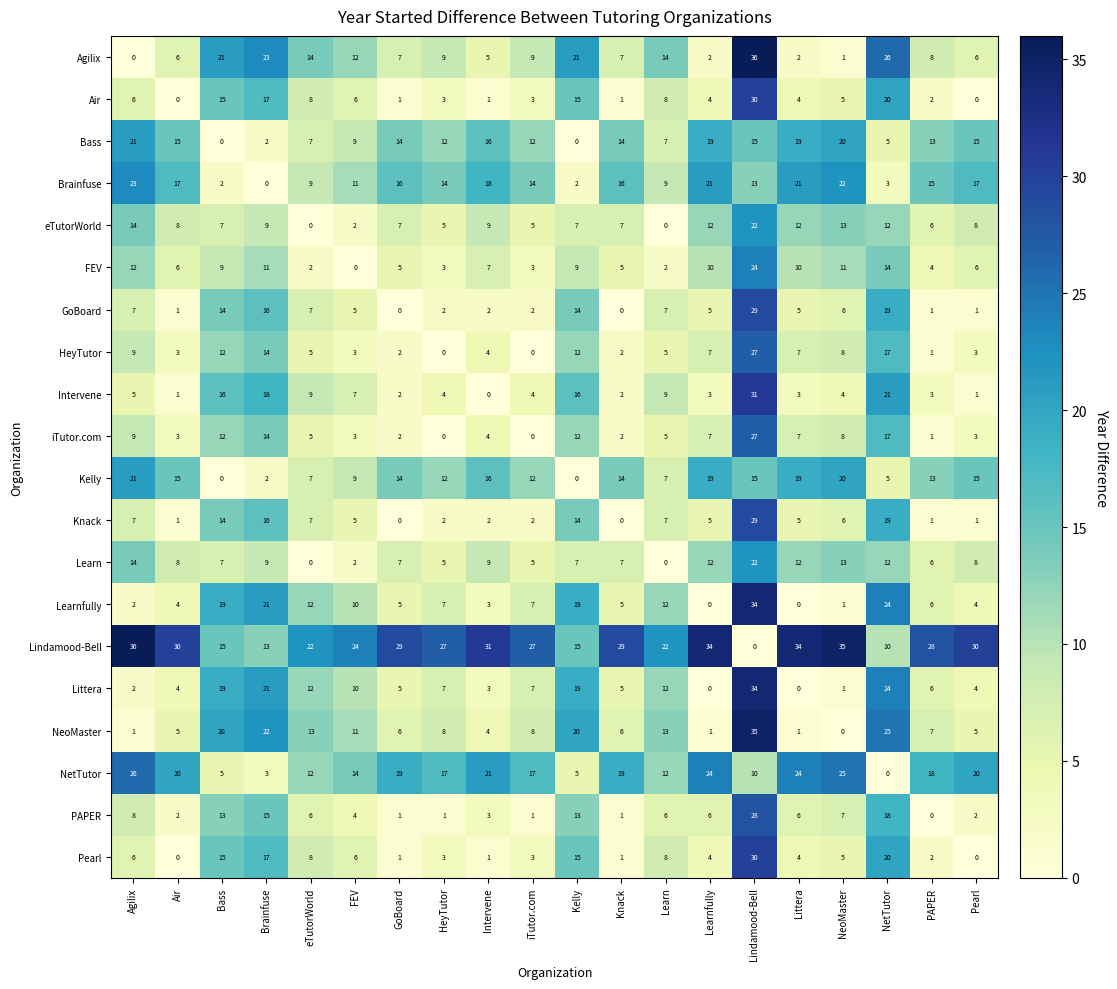

What is the difference between the highest and lowest values at Lindamood-Bell?

36